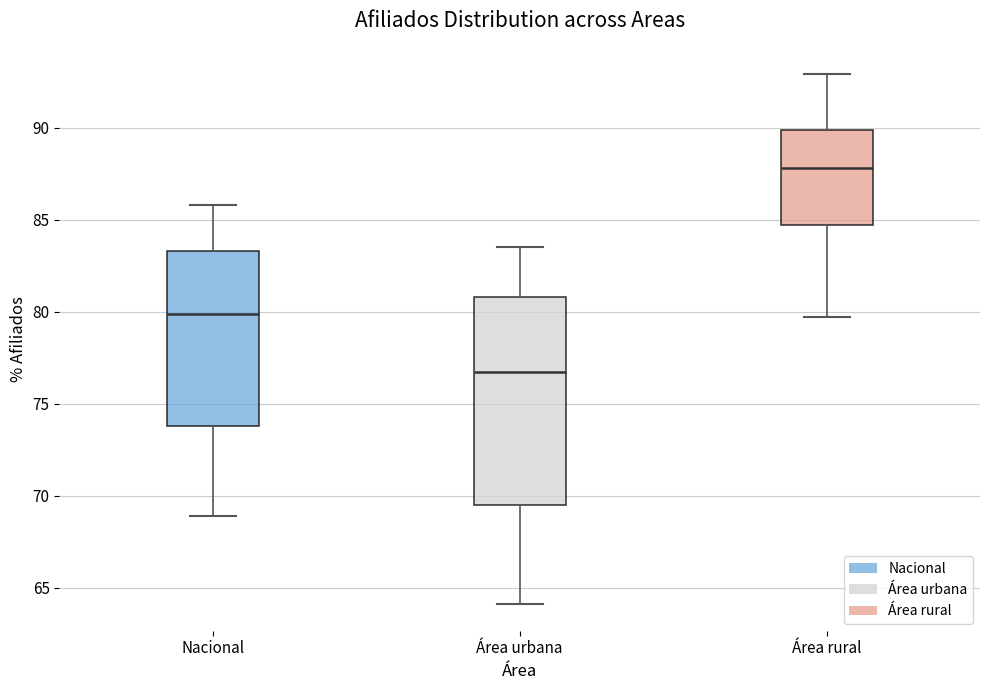

Reading left to right, transcribe this box plot: for each box, give where its median line is, the range the box spans, and where its two whiskers end, as read against the y-axis. The values are not printed on the chart, so give them approximately, as read against the axis.

Nacional: median 80.0, box 74.0 to 83.5, whiskers 69.0 to 86.0
Área urbana: median 76.5, box 69.5 to 81.0, whiskers 64.0 to 83.5
Área rural: median 88.0, box 84.5 to 90.0, whiskers 79.5 to 93.0